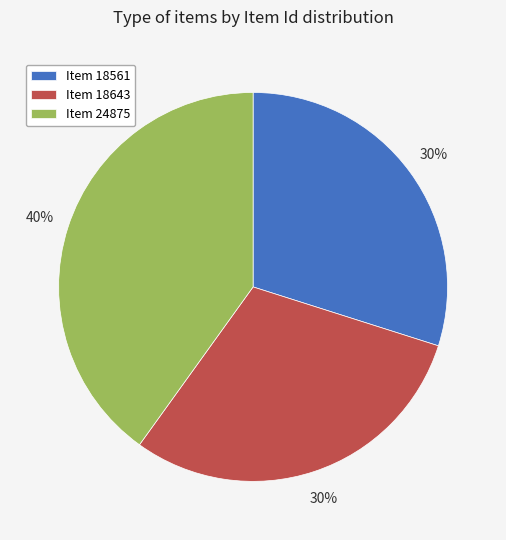

What is the ratio of the value at Item 18561 to the value at Item 18643?

1.0